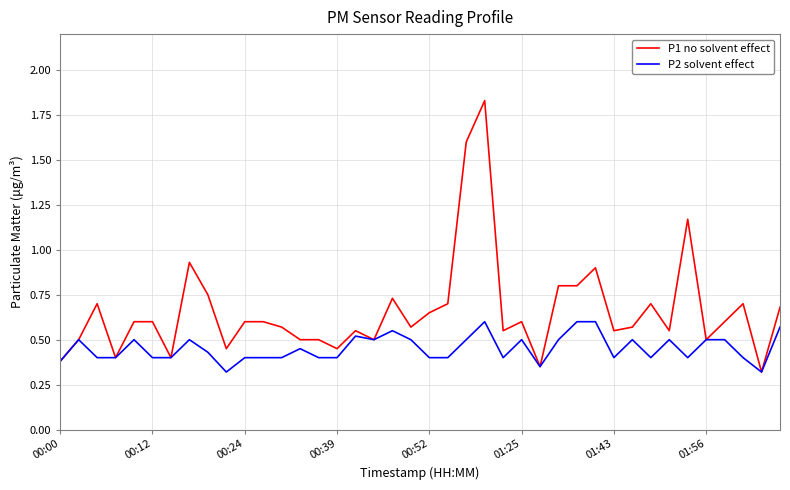

Which series has the largest total across all categories?

P1 no solvent effect